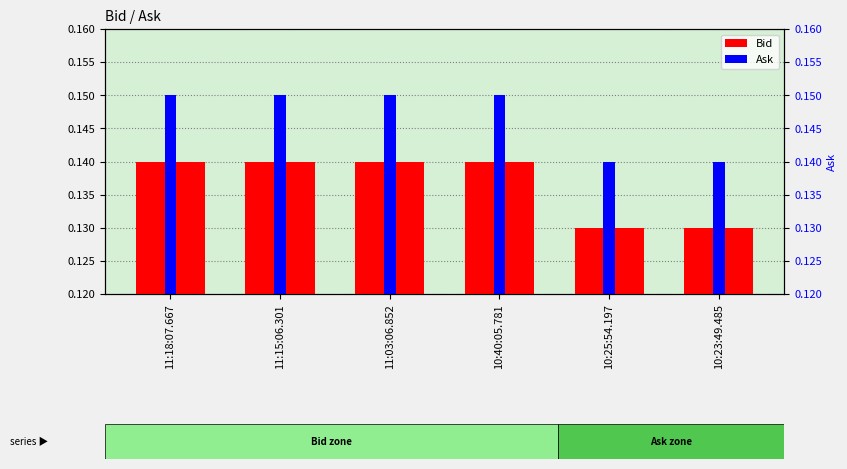

At which label does Ask reach its peak?

11:18:07.667